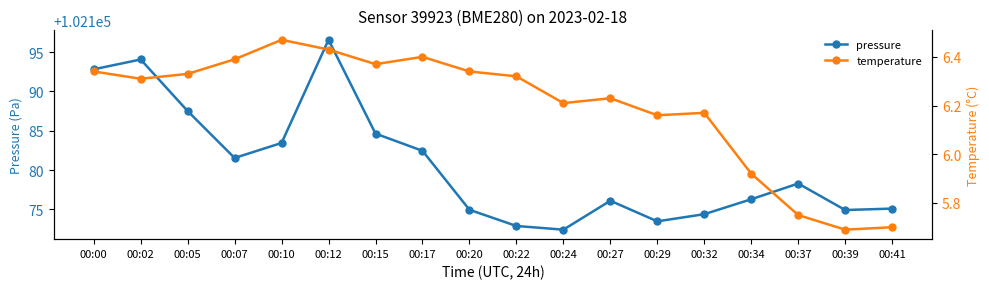

List the labels in order of pressure value, largest first.

00:12, 00:02, 00:00, 00:05, 00:15, 00:10, 00:17, 00:07, 00:37, 00:34, 00:27, 00:41, 00:20, 00:39, 00:32, 00:29, 00:22, 00:24